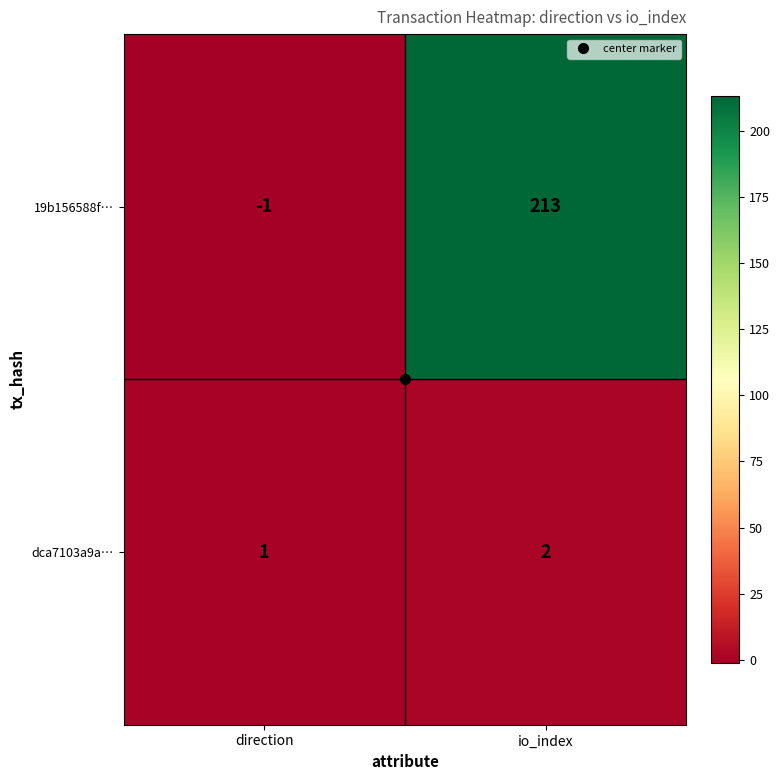

How many data points does each series have?

2